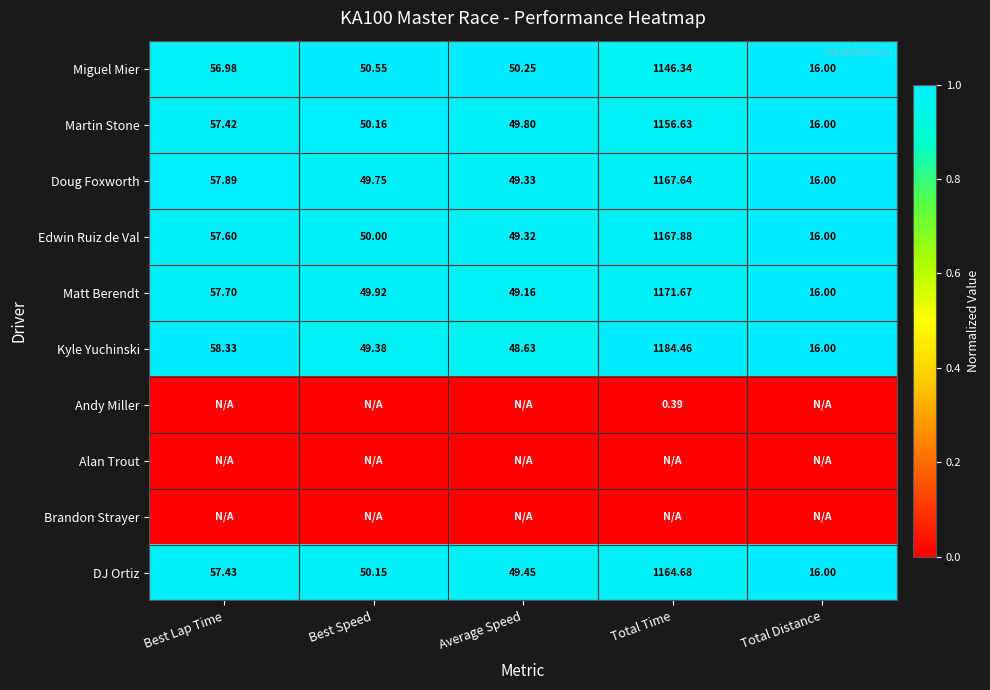

List the labels in order of Miguel Mier value, largest first.

Total Time, Best Lap Time, Best Speed, Average Speed, Total Distance